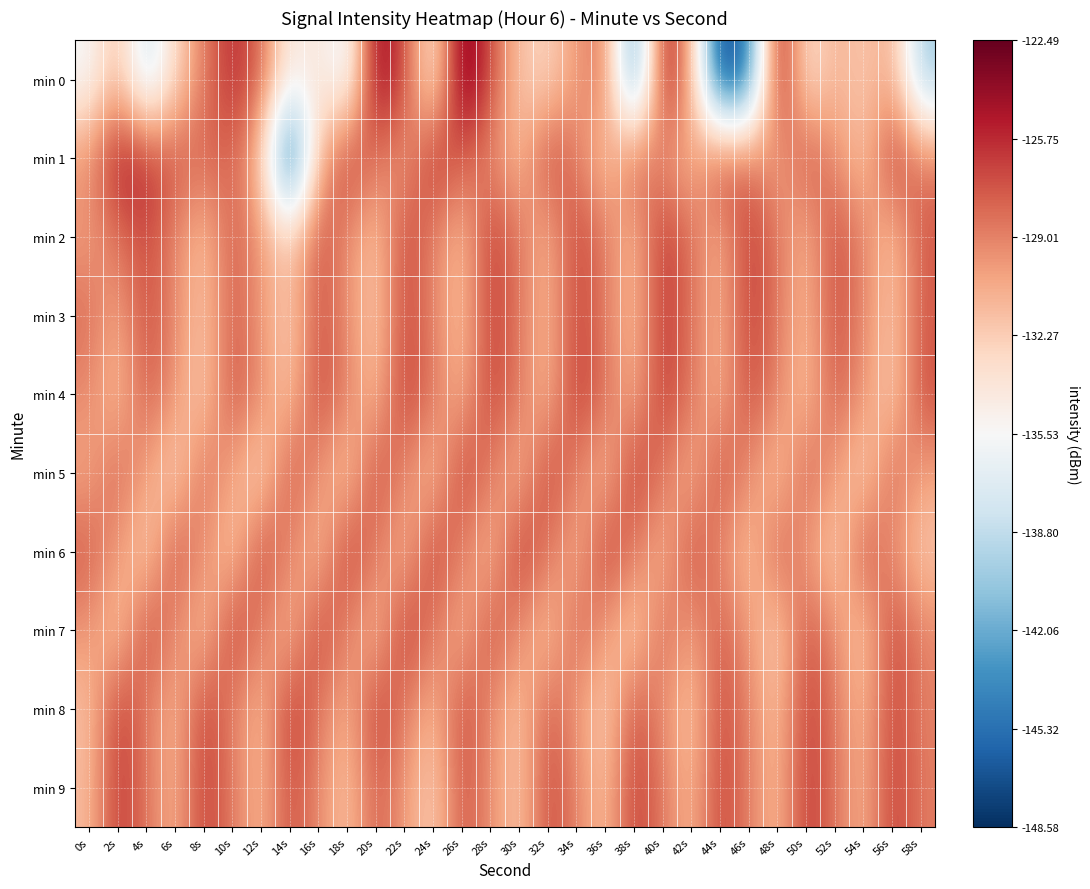

What is the total value across all series at 8s?

-1295.0